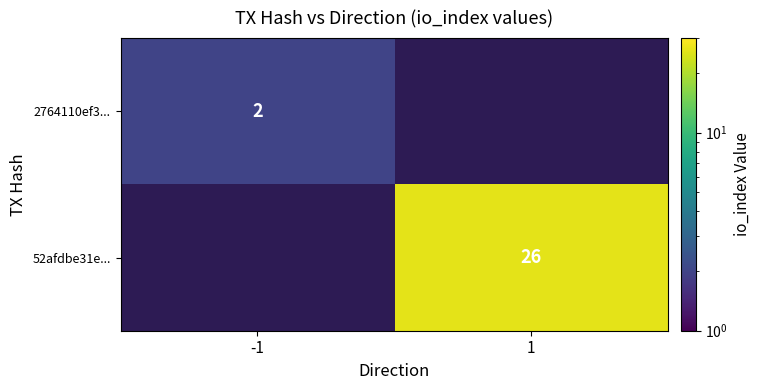

Which label corresponds to the largest value in the chart?

1